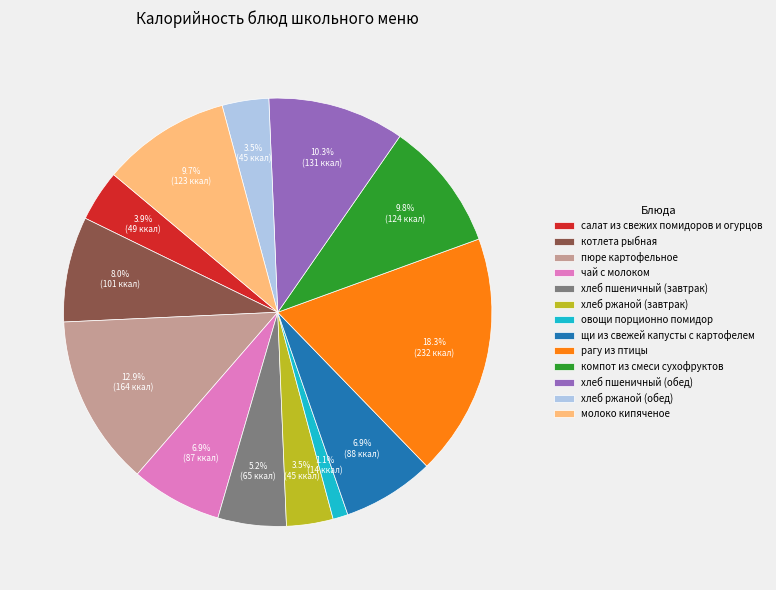

To the nearest percent, what is the average slice percentage?

8%